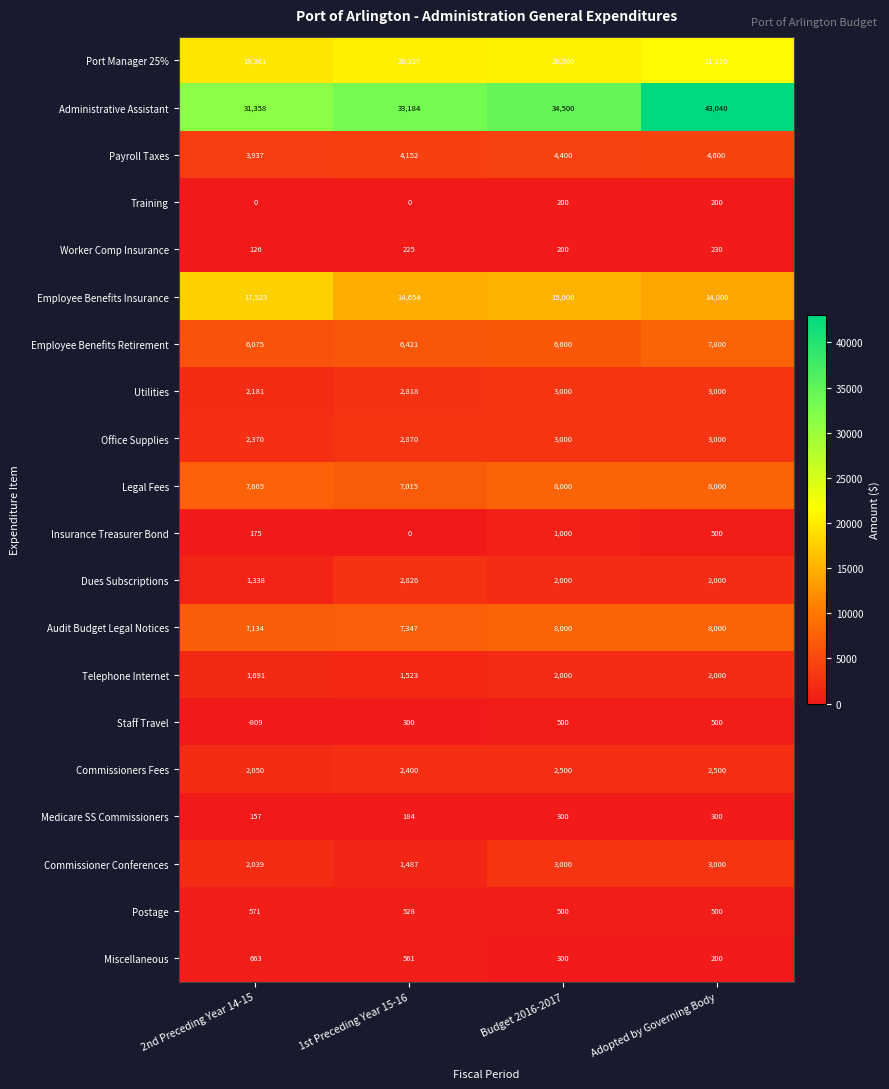

Which series has the largest total across all categories?

Administrative Assistant